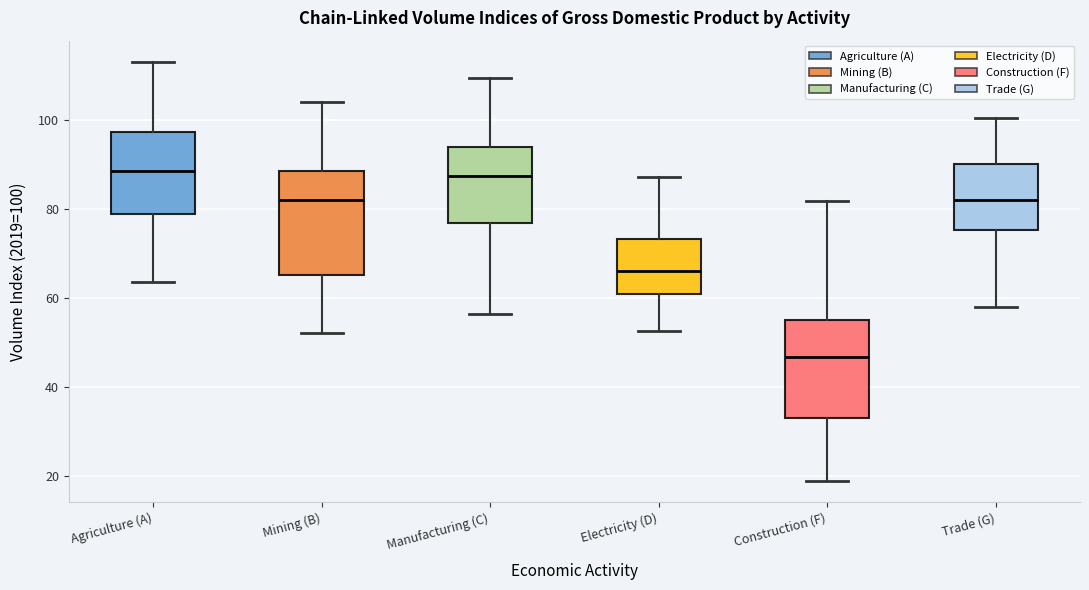

Which box has the lowest median line?

Construction (F)